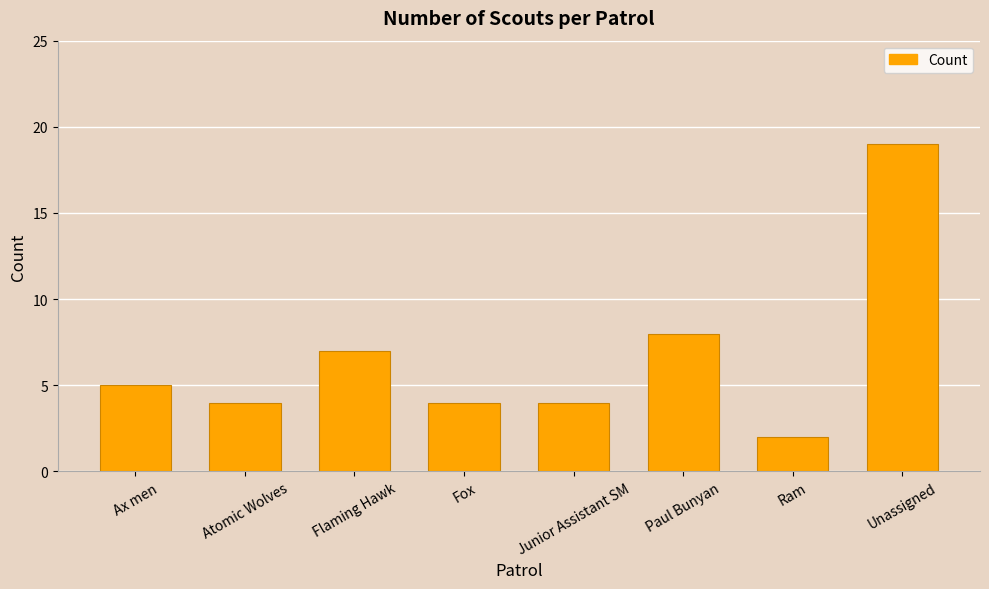

What is the smallest value displayed?

2